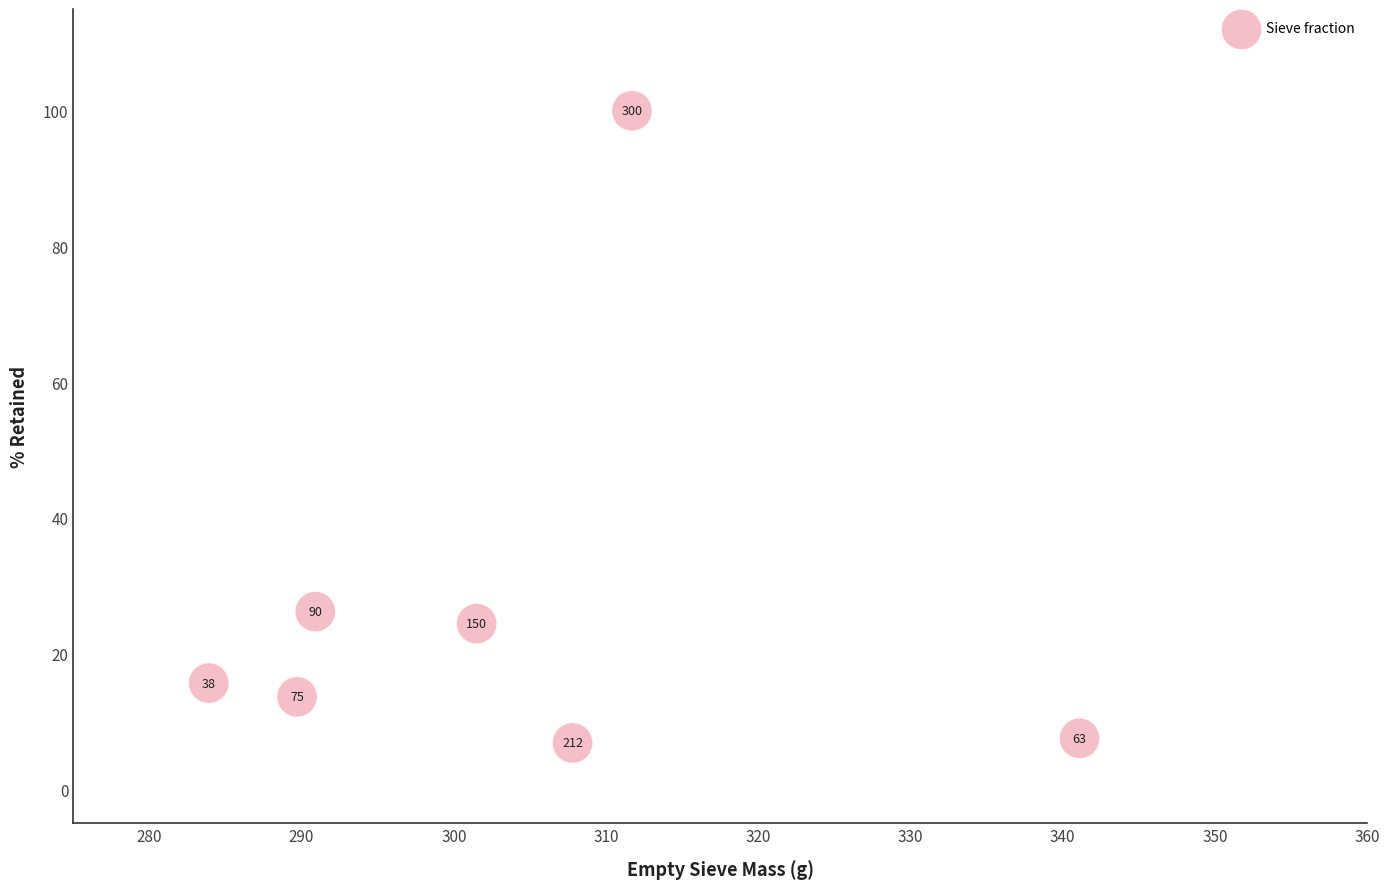

What Y value in the scatter plot is closest to 53?

26.2